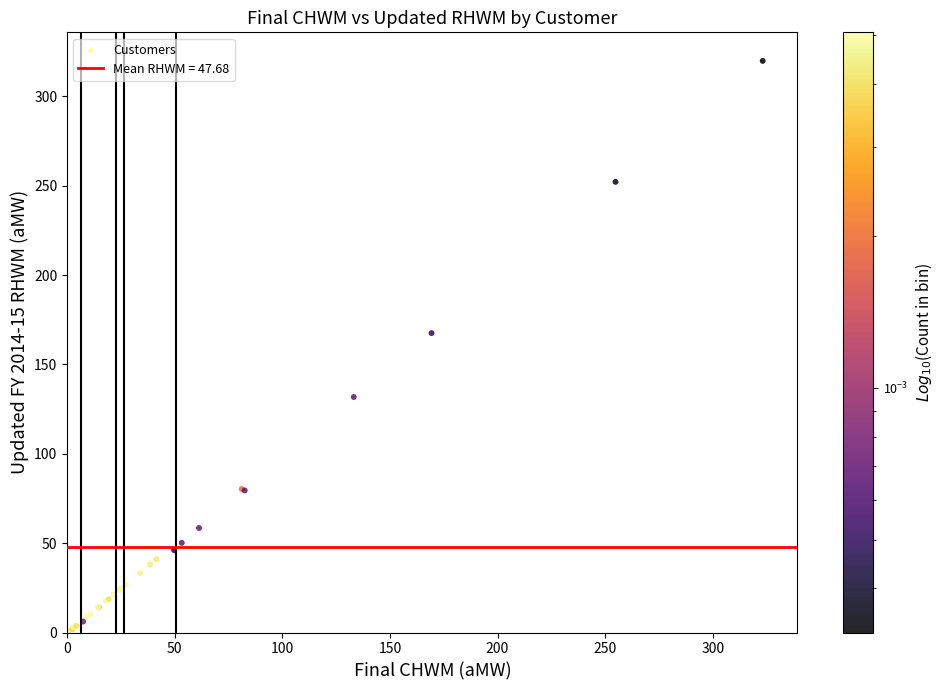

What Y value in the scatter plot is closest to 160?

167.5